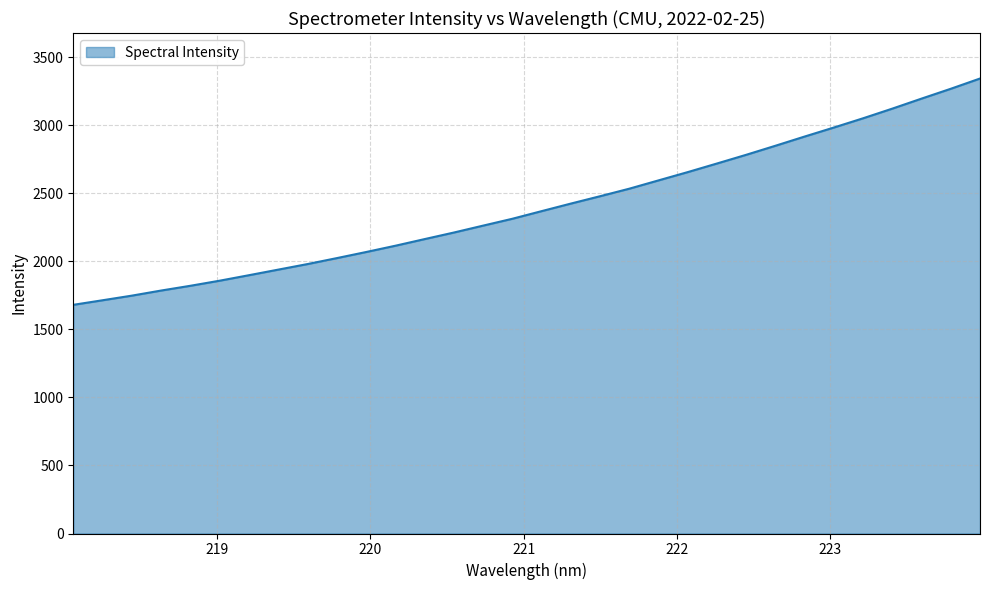

What is the greatest value displayed?

3342.5